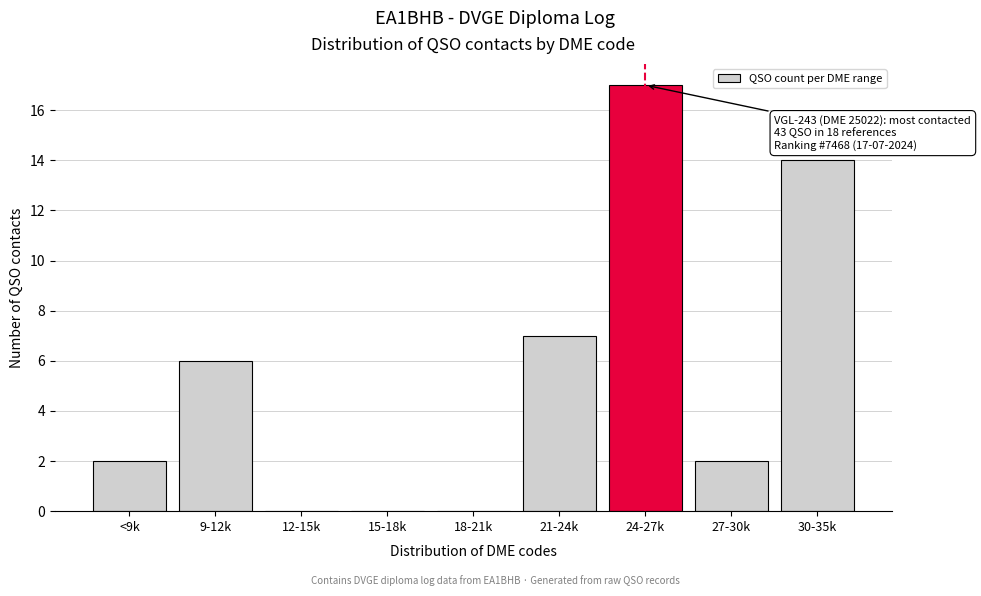

Reading left to right, transcribe all the data shown in this chart.

<9k=2	9-12k=6	12-15k=0	15-18k=0	18-21k=0	21-24k=7	24-27k=17	27-30k=2	30-35k=14